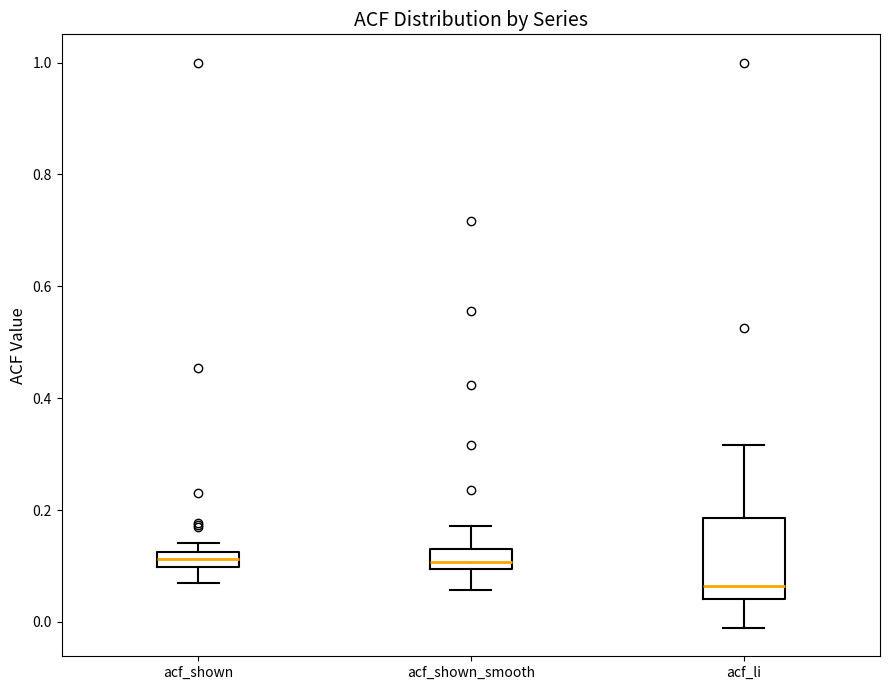

Which box has the lowest median line?

acf_li